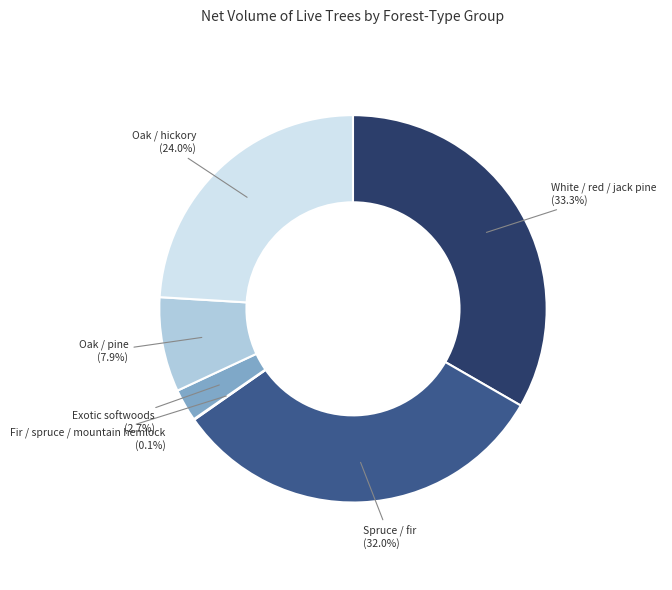

Does any single category account for the majority?

No